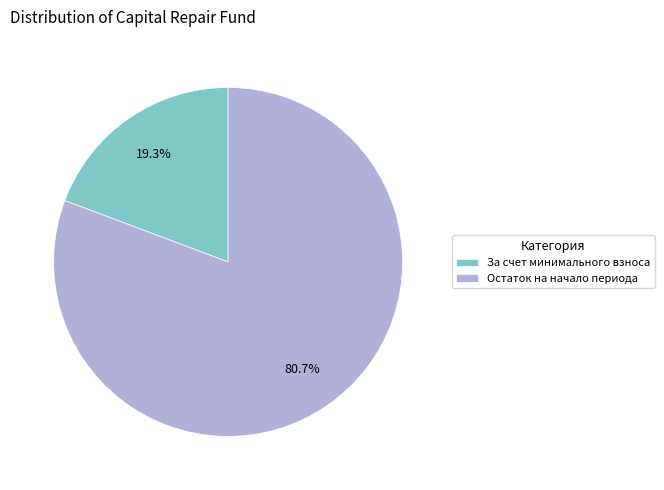

What is the majority slice?

Остаток на начало периода